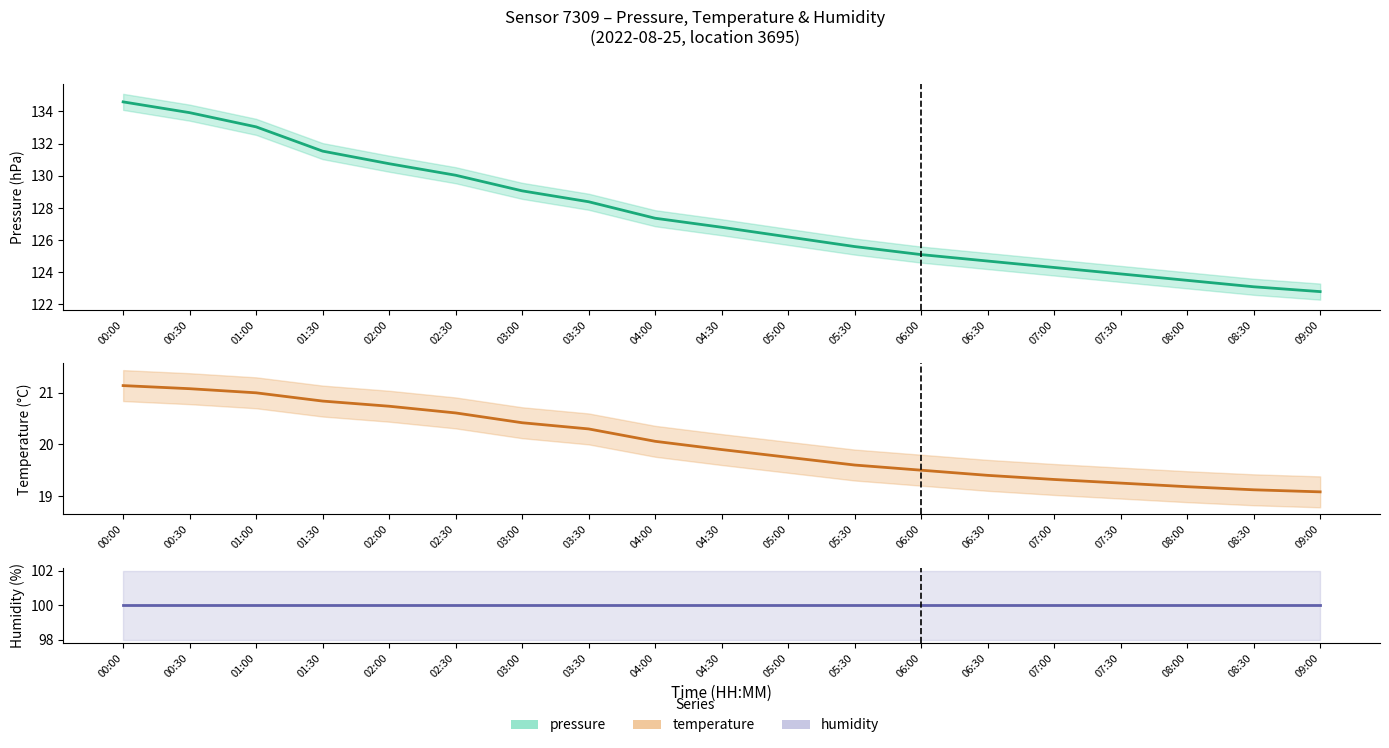

List the series in order of their overall mean, highest first.

pressure, humidity, temperature